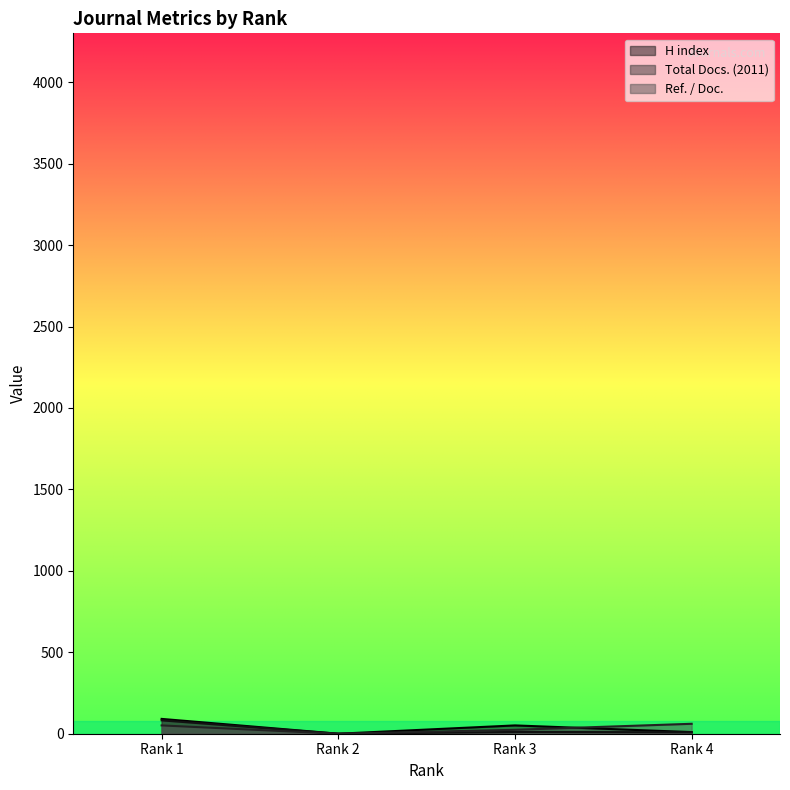

True or false: Ref. / Doc. has more than 1 interior local peaks.

False